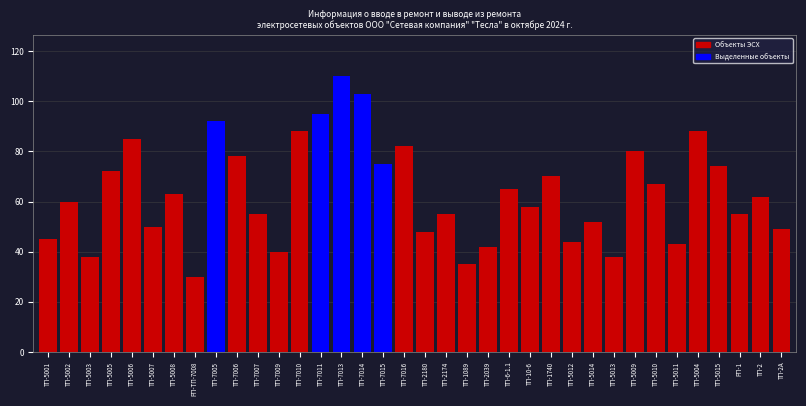

What value does the data have at ТП-2039, to the nearest 5?

40